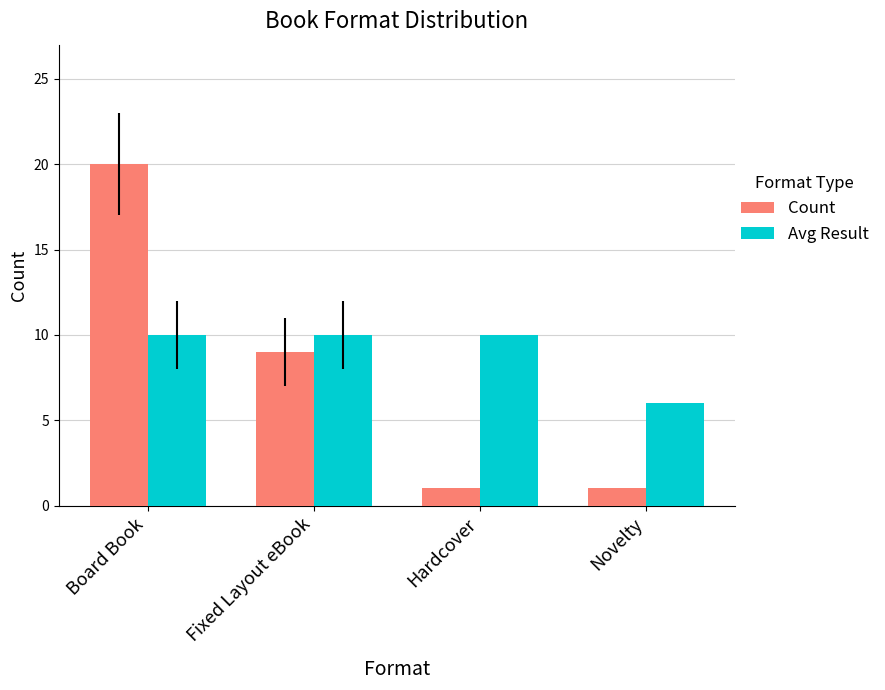

The Count series shows 0 at Hardcover. True or false?

False